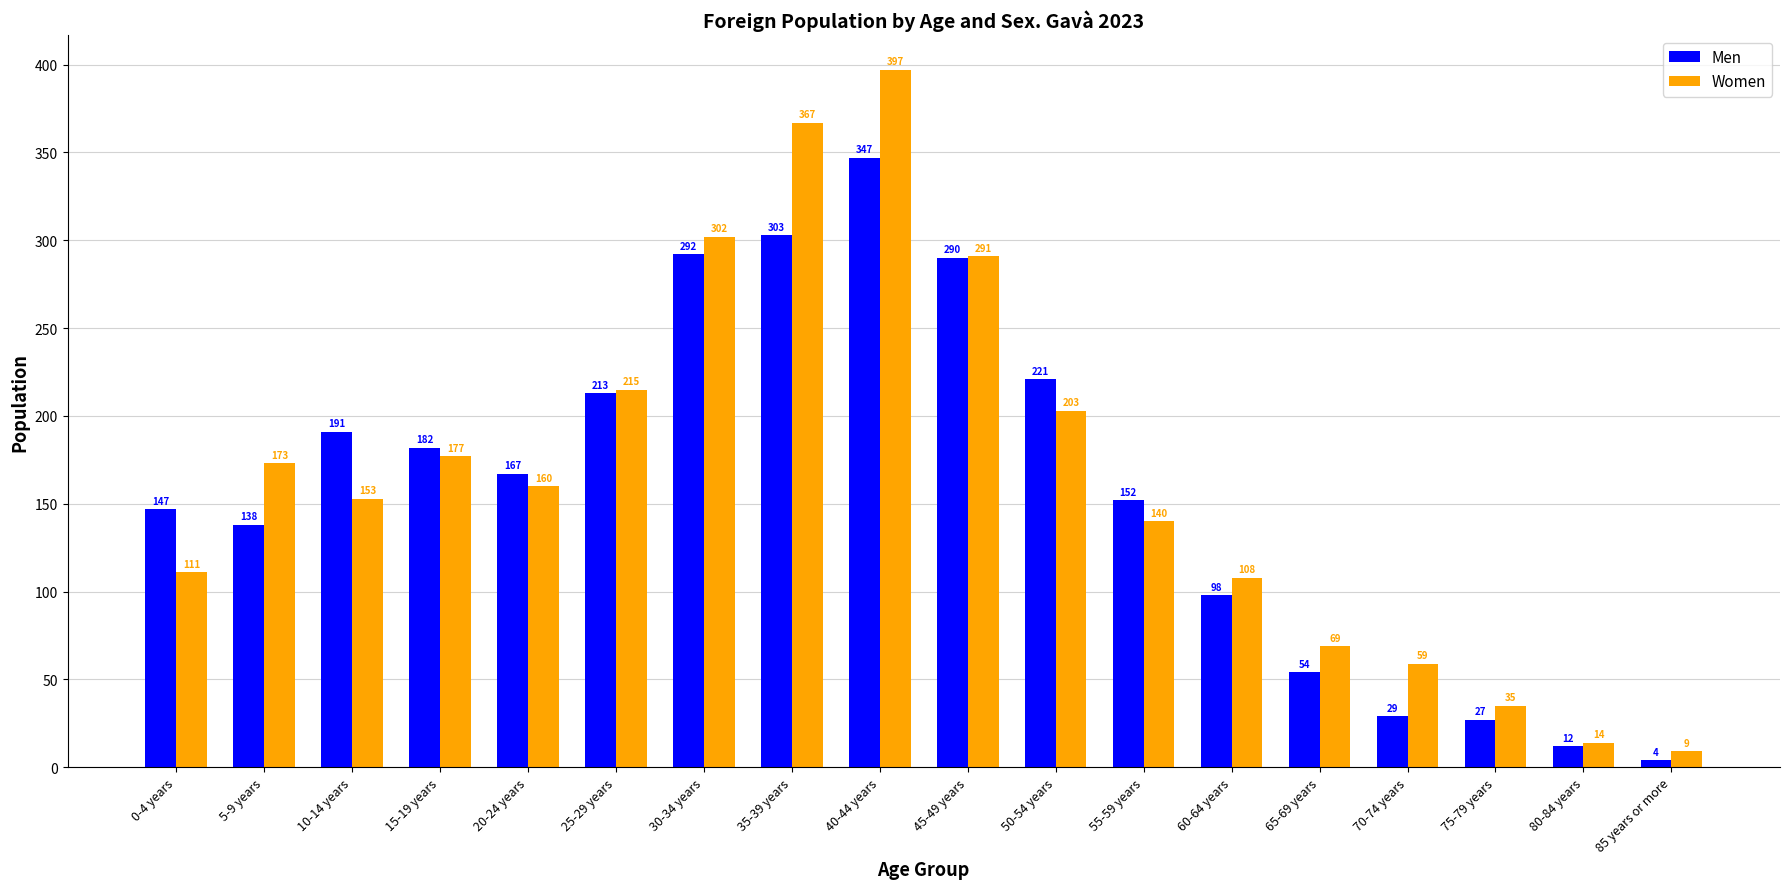

Are the bars horizontal?

No